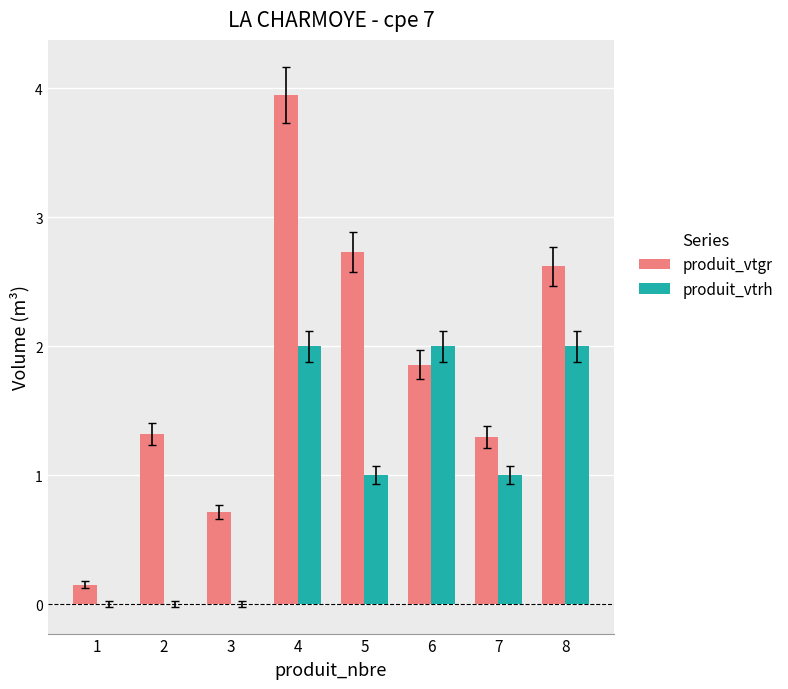

What are all the series names shown in the legend?

produit_vtgr, produit_vtrh